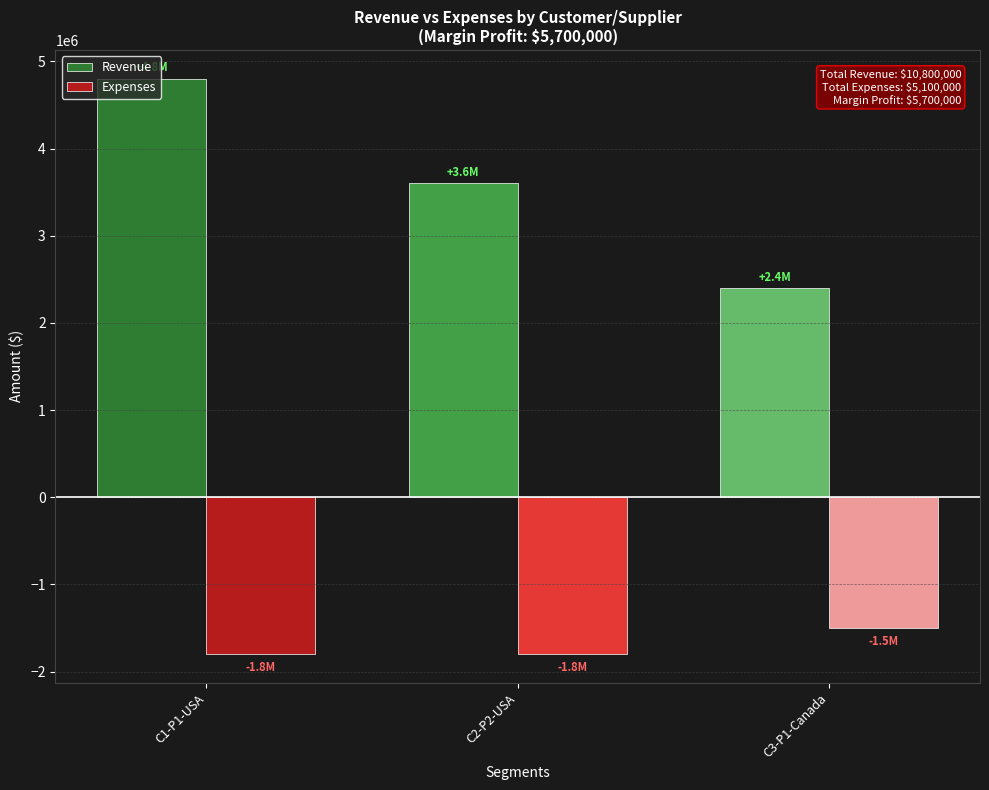

Reading right to left, extract all data points from this chart.

Revenue: C3-P1-Canada=2400000	C2-P2-USA=3600000	C1-P1-USA=4800000
Expenses: C3-P1-Canada=-1500000	C2-P2-USA=-1800000	C1-P1-USA=-1800000